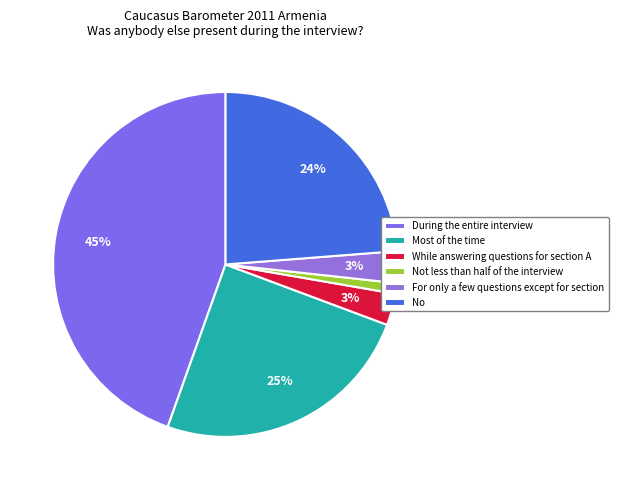

Is the sum of During the entire interview and No greater than half?

Yes